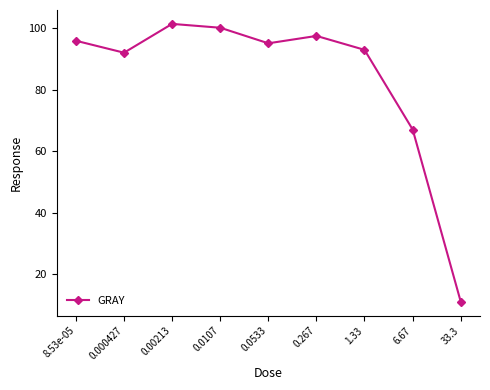

Is this an area chart (filled region under the line)?

No